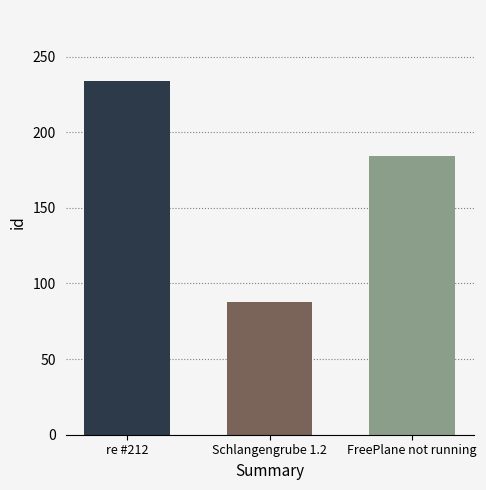

List the labels in order of value, smallest first.

Schlangengrube 1.2, FreePlane not running, re #212